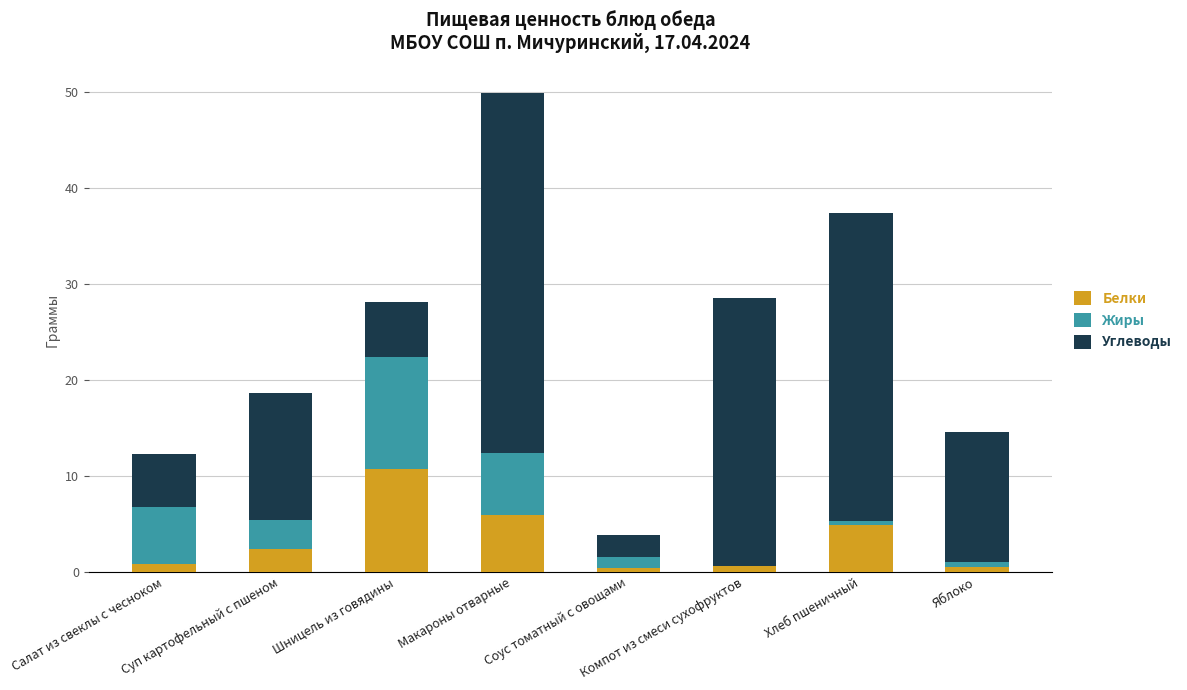

At which category is the sum across all series the highest?

Макароны отварные